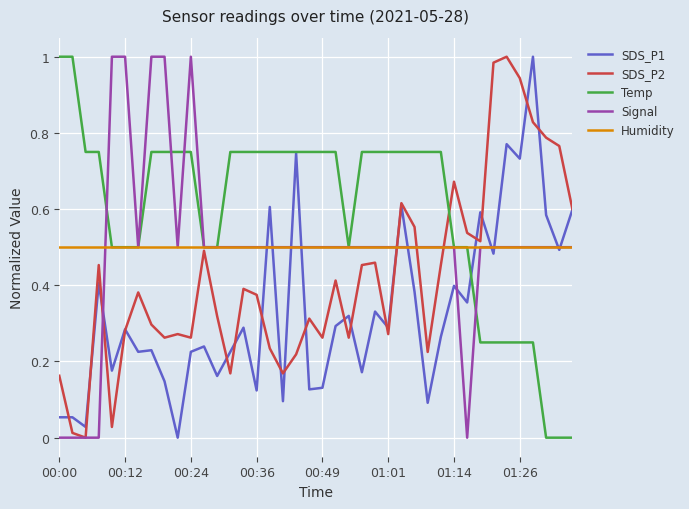

Which series has the largest total across all categories?

Temp